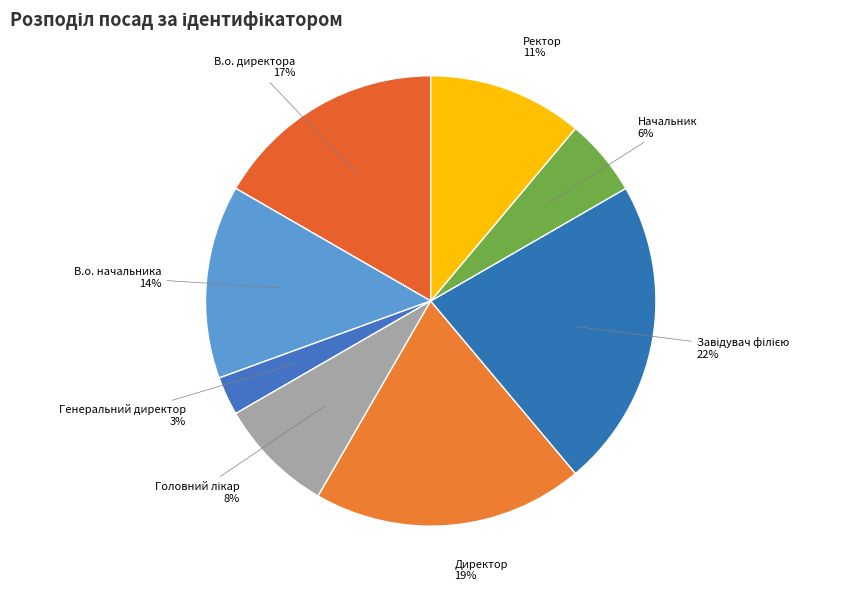

Which has a higher value, Директор or Ректор?

Директор